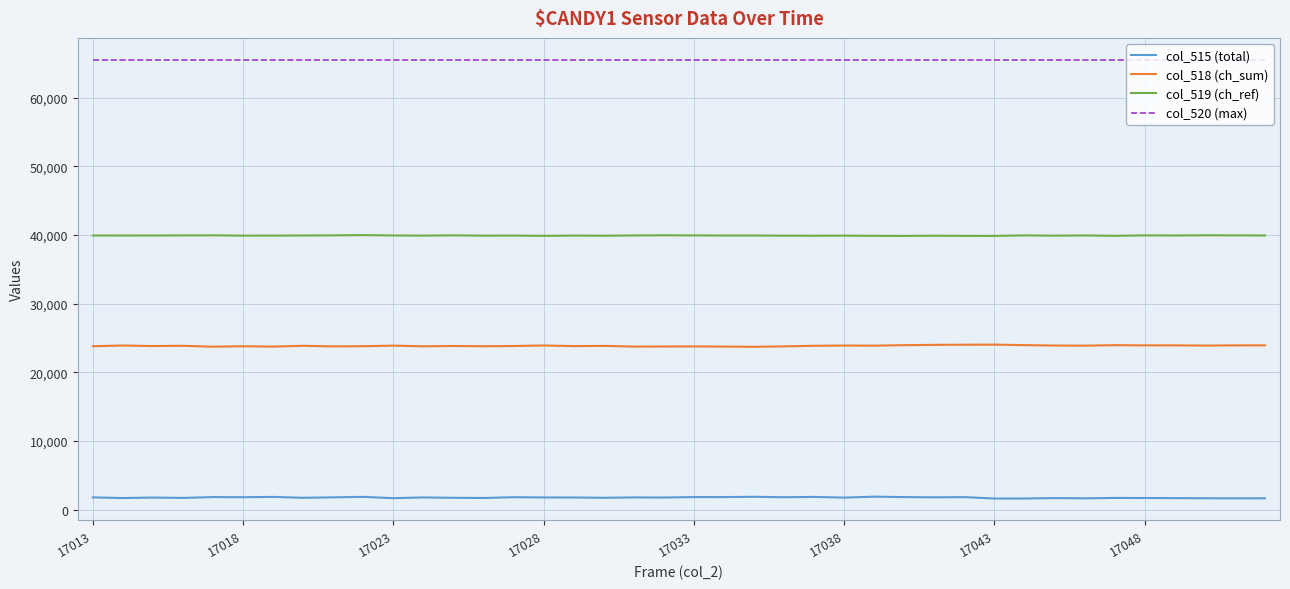

True or false: col_520 (max) and col_518 (ch_sum) cross at least once.

False